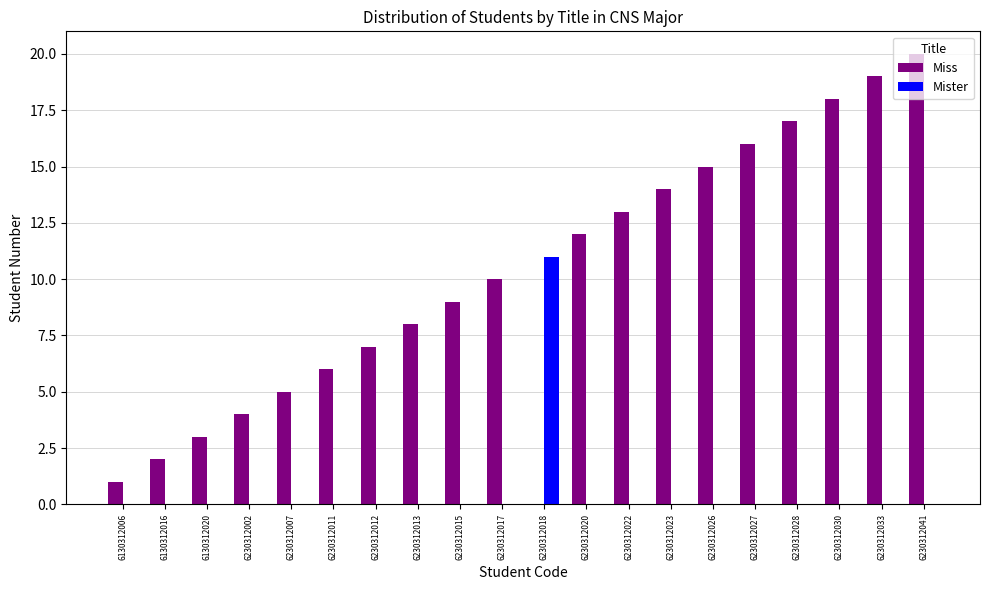

The Mister series shows 5 at 6230312018. True or false?

False